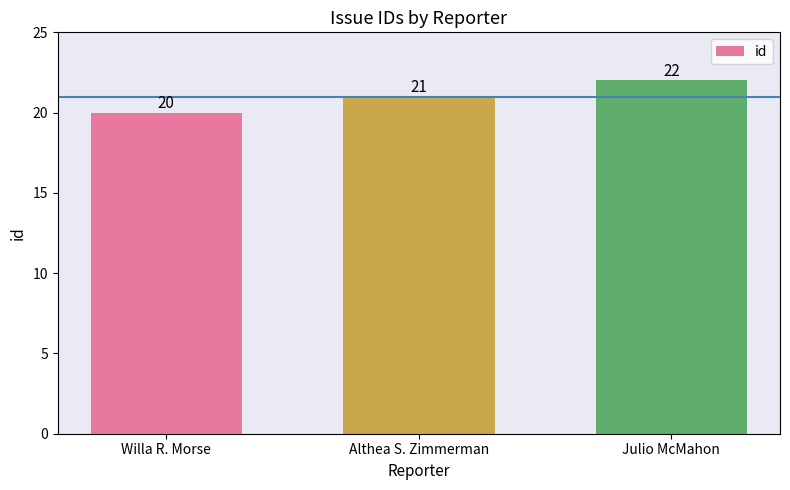

What is the label of the 3rd bar from the left?

Julio McMahon